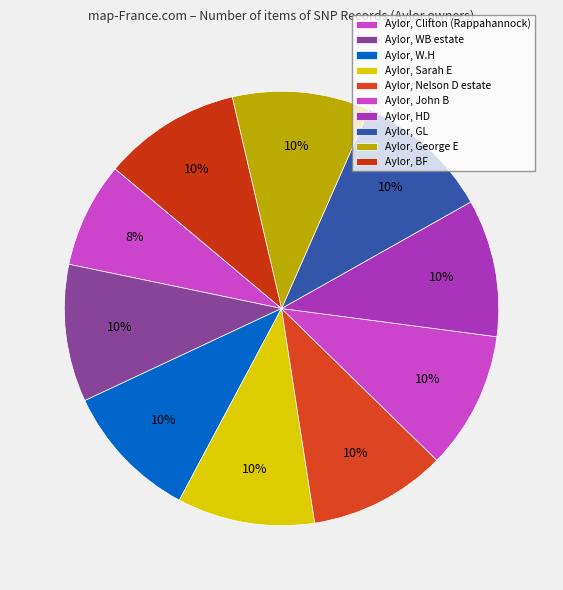

What percentage is the Aylor, W.H slice, to the nearest percent?

10%